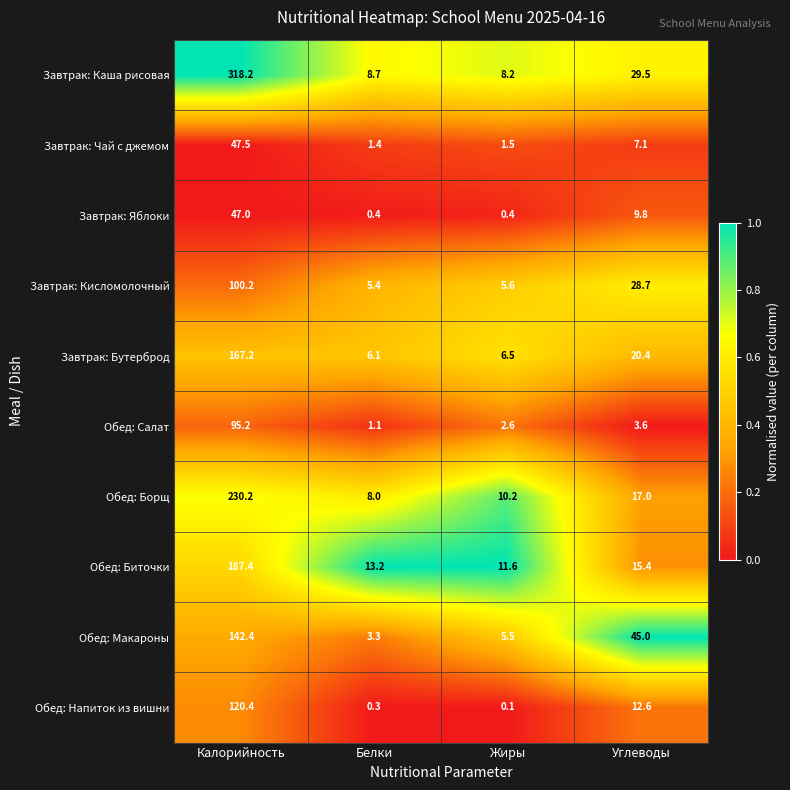

What is the difference between the highest and lowest values at Углеводы?

41.4